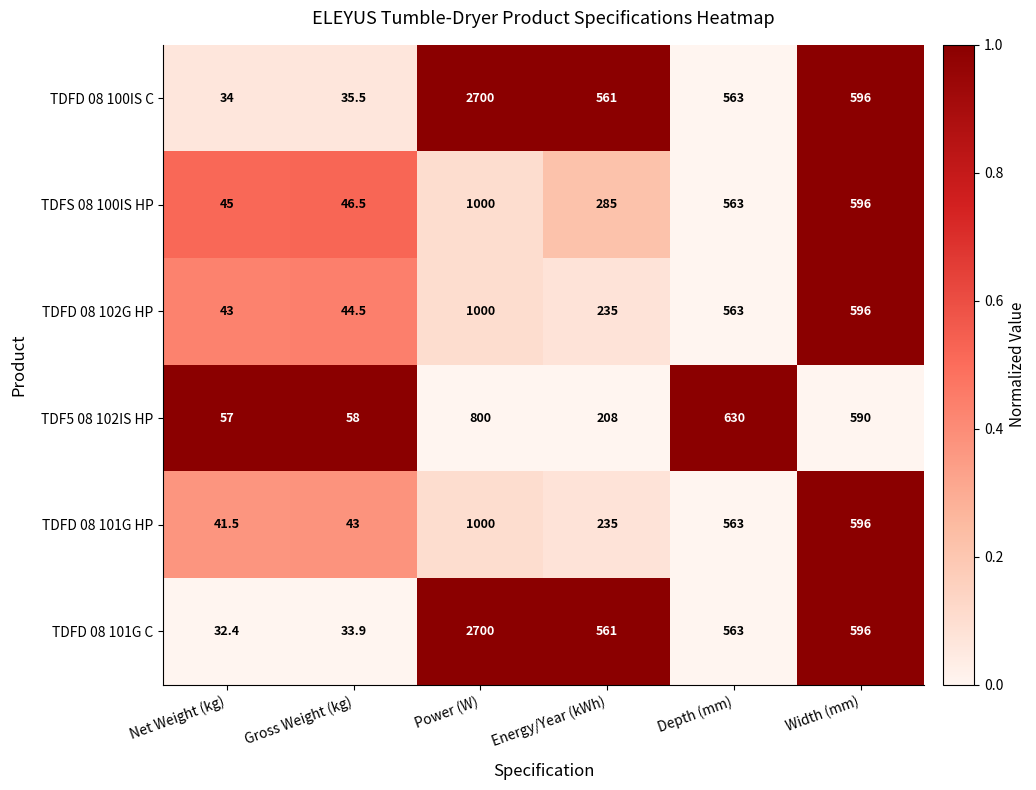

What is the total value across all series at Energy/Year (kWh)?

2085.0